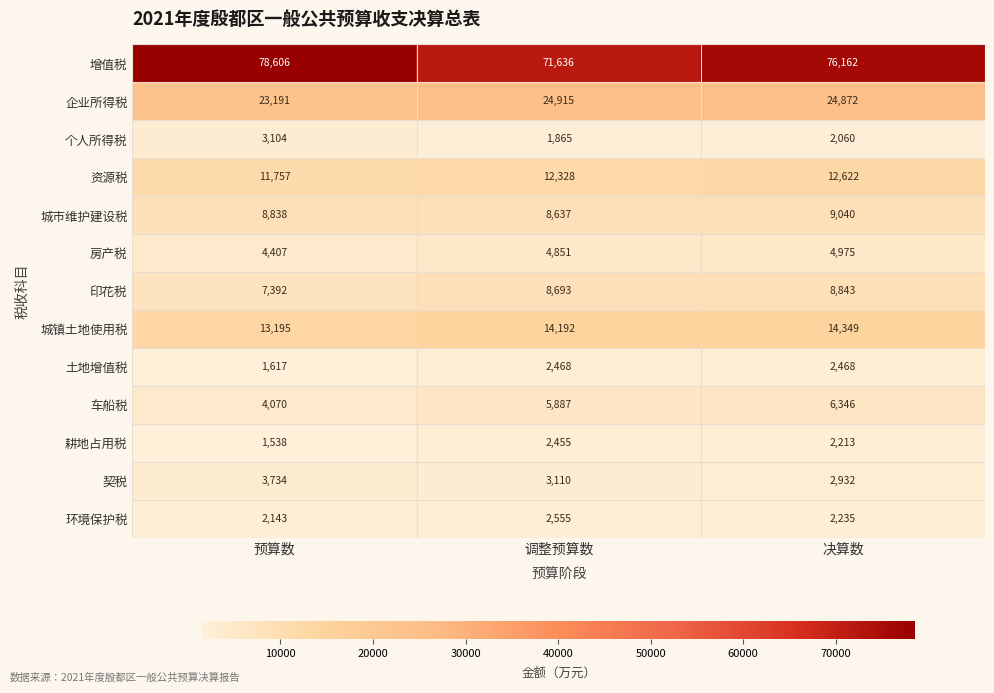

What is the difference between the highest and lowest values at 调整预算数?

69771